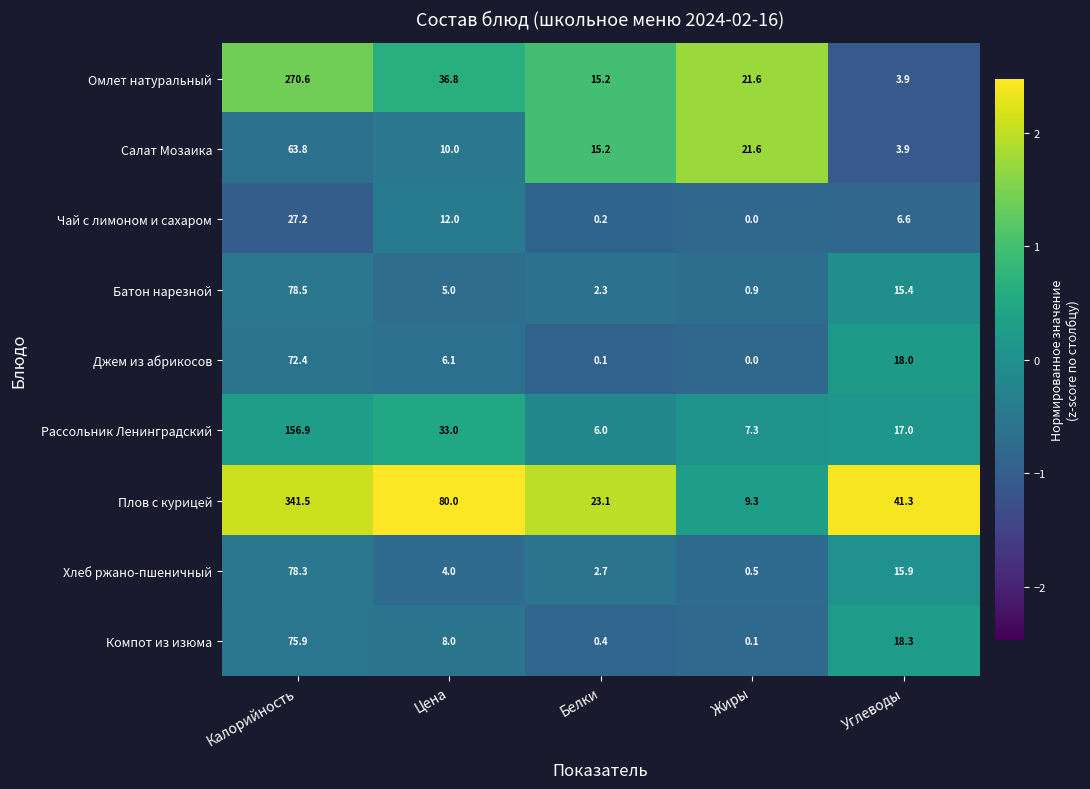

What is the average value of the Батон нарезной series?

20.4